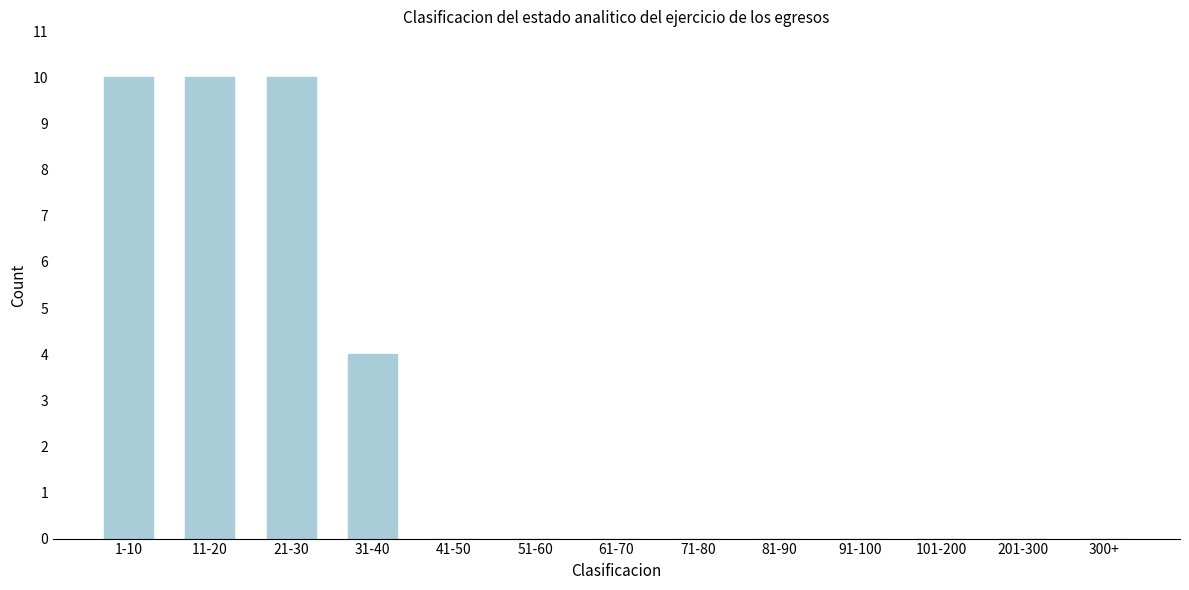

Reading left to right, transcribe all the data shown in this chart.

1-10=10	11-20=10	21-30=10	31-40=4	41-50=0	51-60=0	61-70=0	71-80=0	81-90=0	91-100=0	101-200=0	201-300=0	300+=0